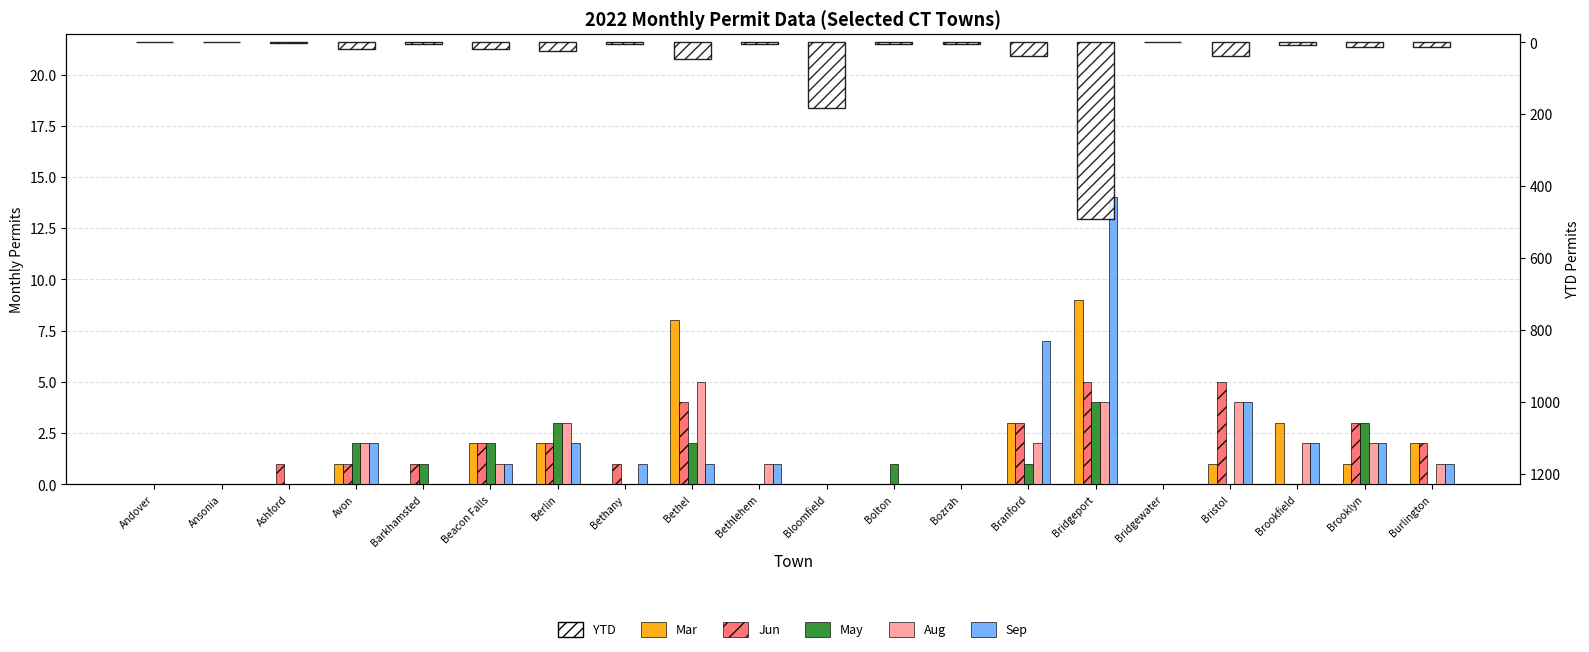

Between Barkhamsted and Bloomfield, which is larger?

Barkhamsted